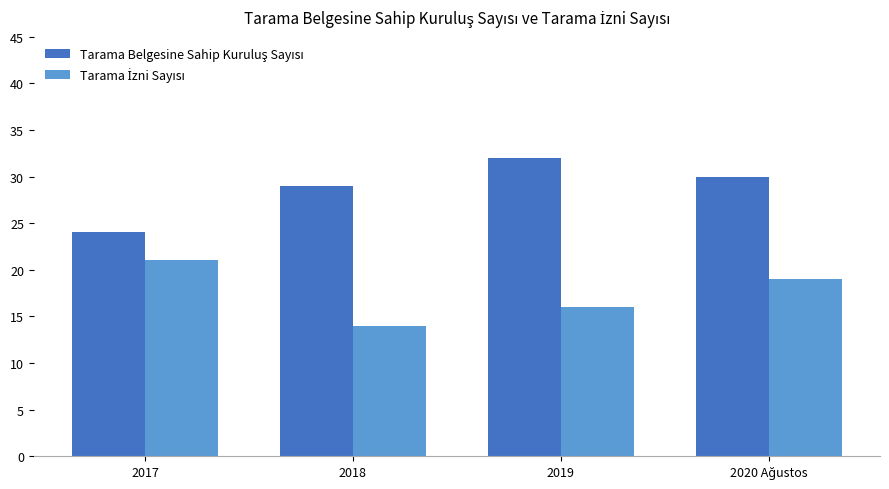

What is the spread (max minus min) of values at 2019?

16